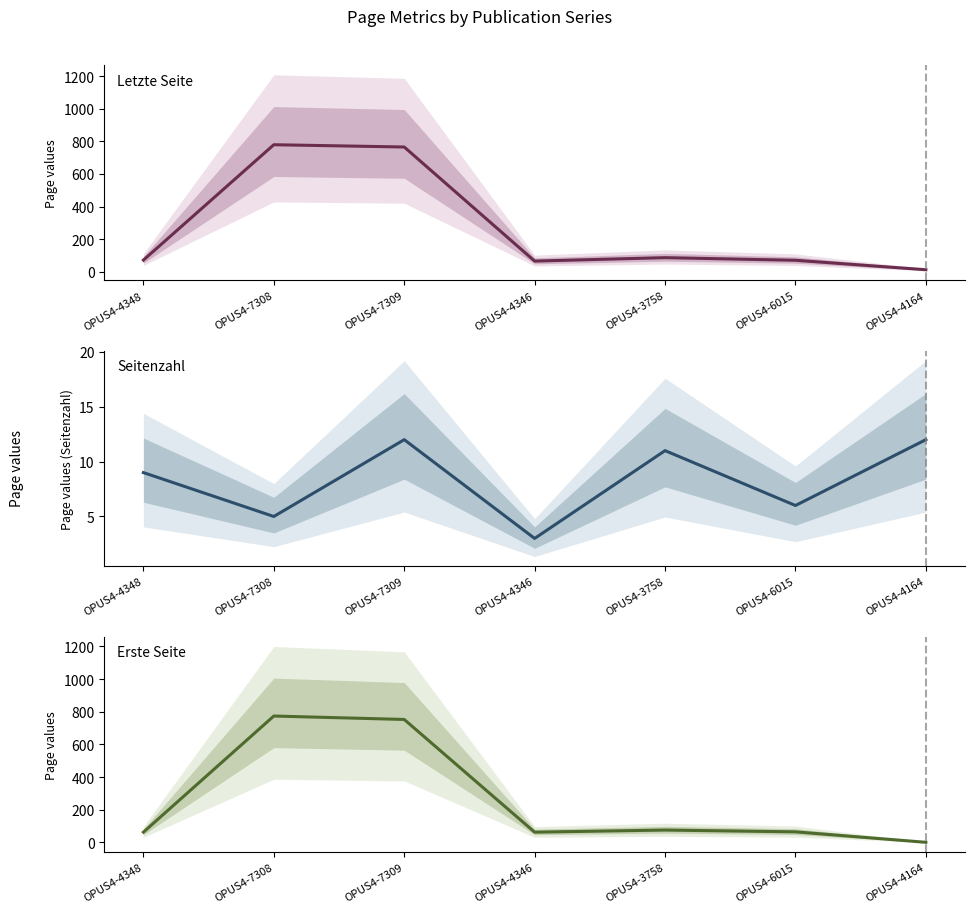

List the series in order of their peak value, lowest first.

Seitenzahl, Erste Seite, Letzte Seite